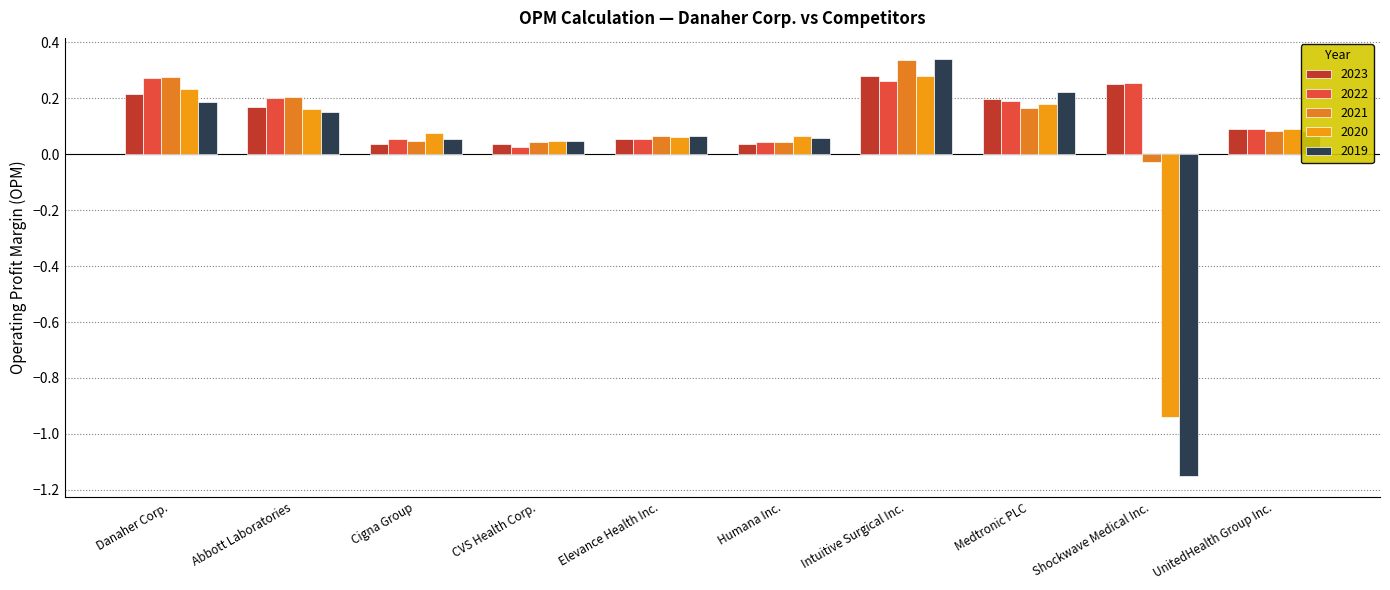

At how many categories does at least one series exceed 0?

10